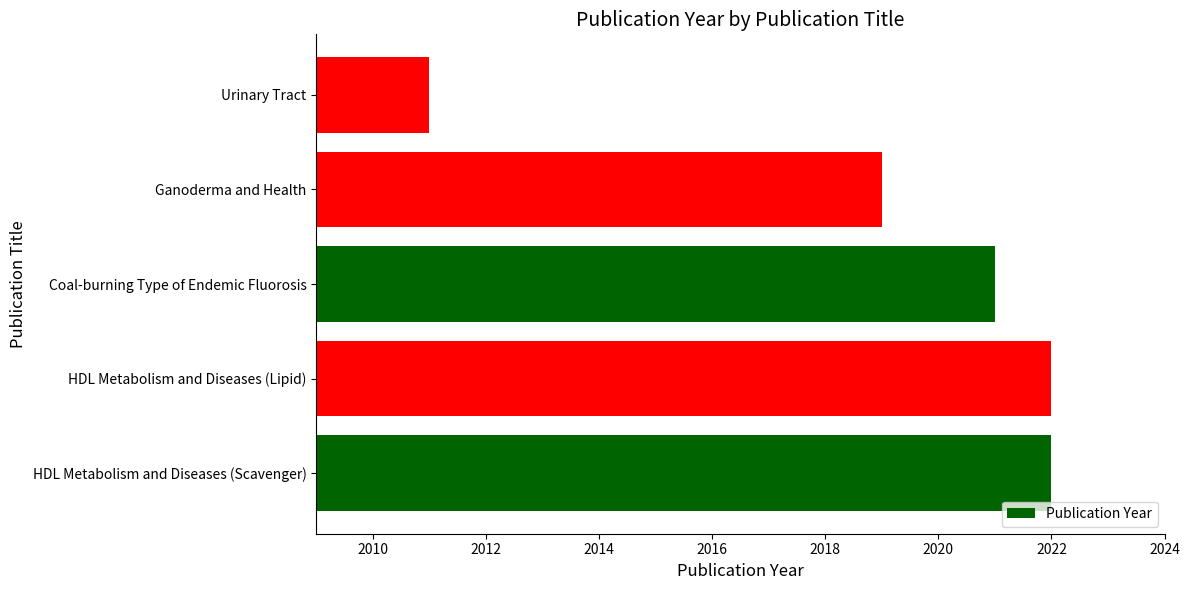

True or false: the data shows 2019 at Ganoderma and Health.

True